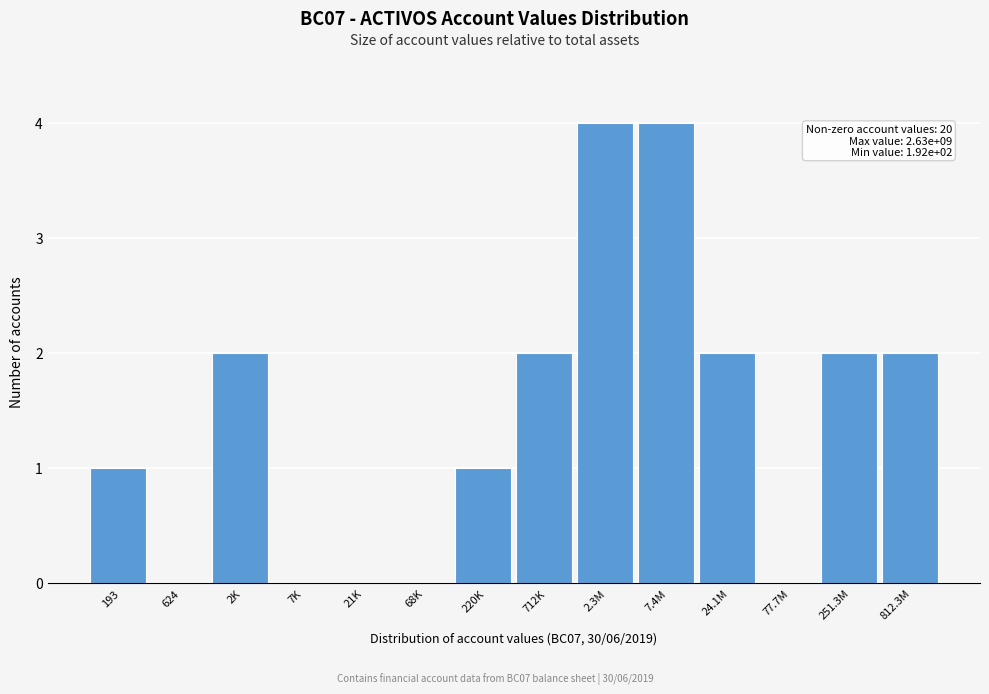

Reading left to right, extract all data points from this chart.

193=1	624=0	2K=2	7K=0	21K=0	68K=0	220K=1	712K=2	2.3M=4	7.4M=4	24.1M=2	77.7M=0	251.3M=2	812.3M=2